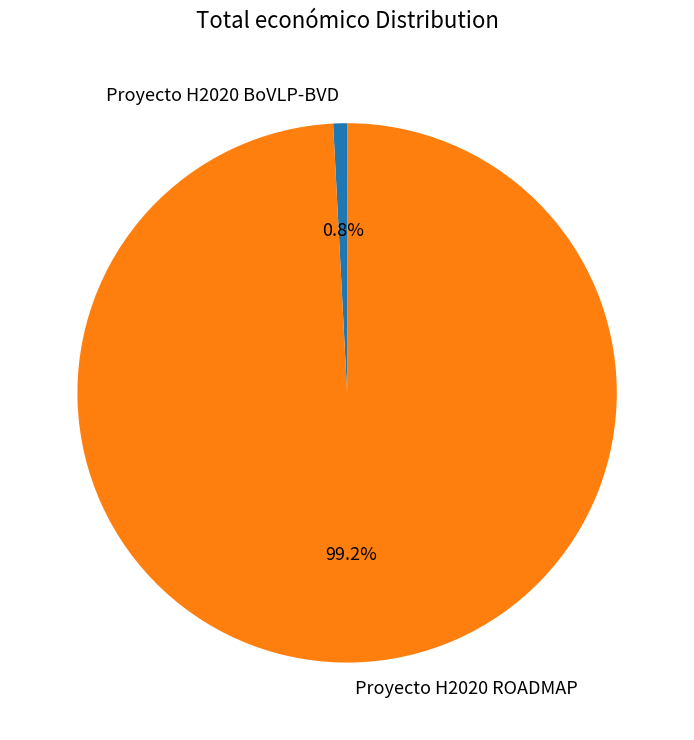

Which category accounts for the majority?

Proyecto H2020 ROADMAP